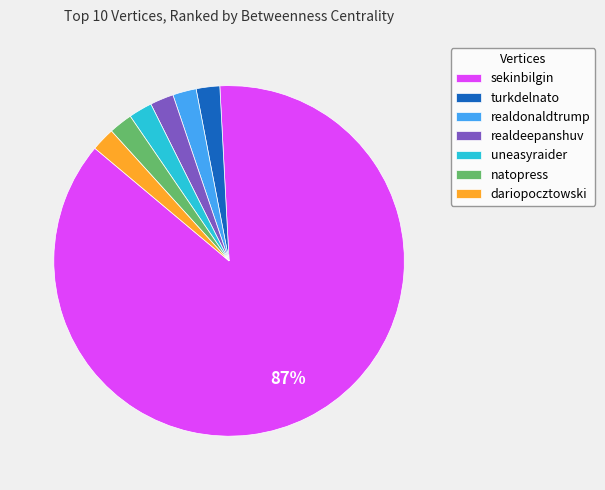

Is the sum of natopress and realdeepanshuv greater than half?

No